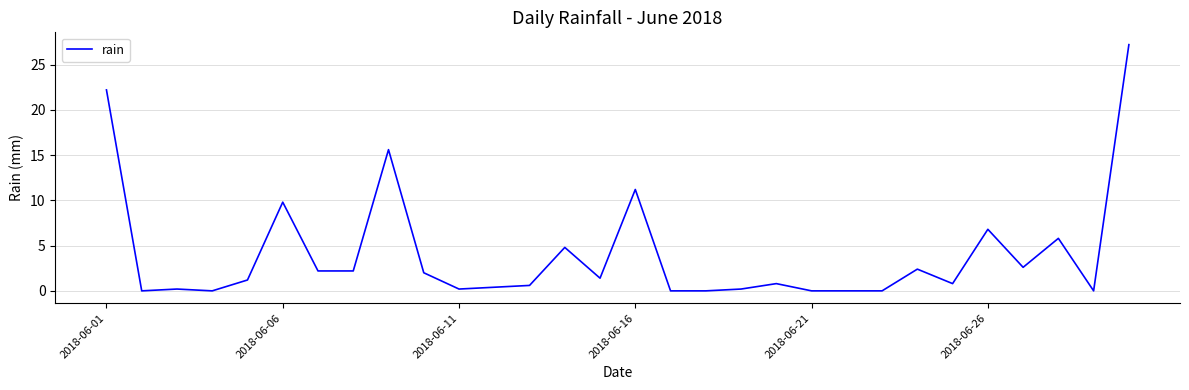

What is the difference between the second highest and minimum values?

22.2